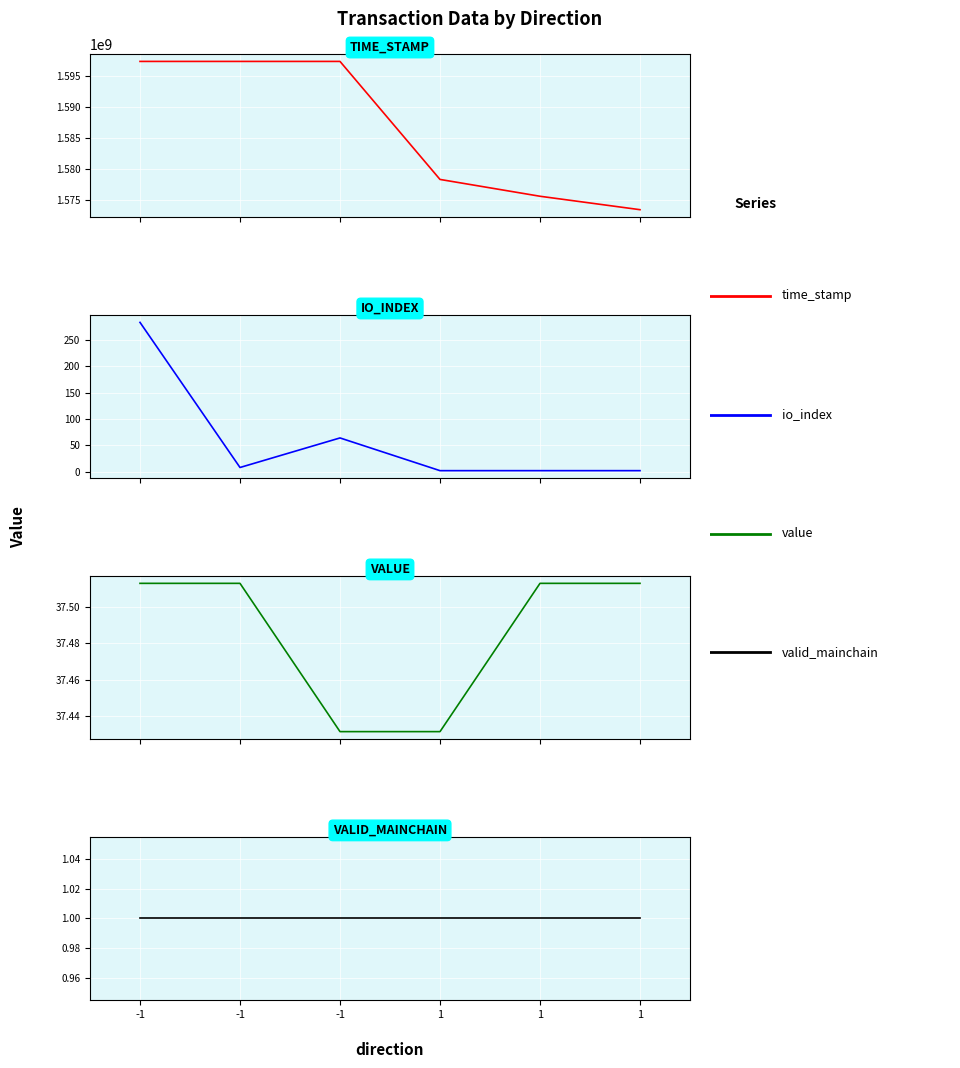

True or false: io_index and time_stamp cross at least once.

False